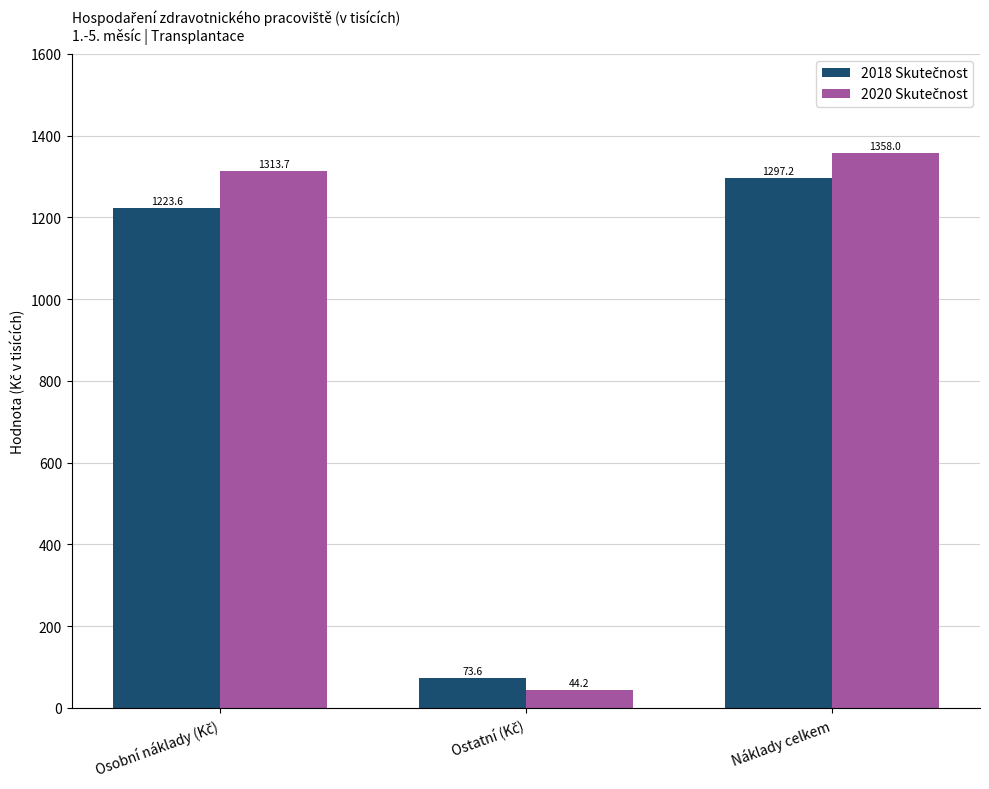

At which category is the sum across all series the highest?

Náklady celkem